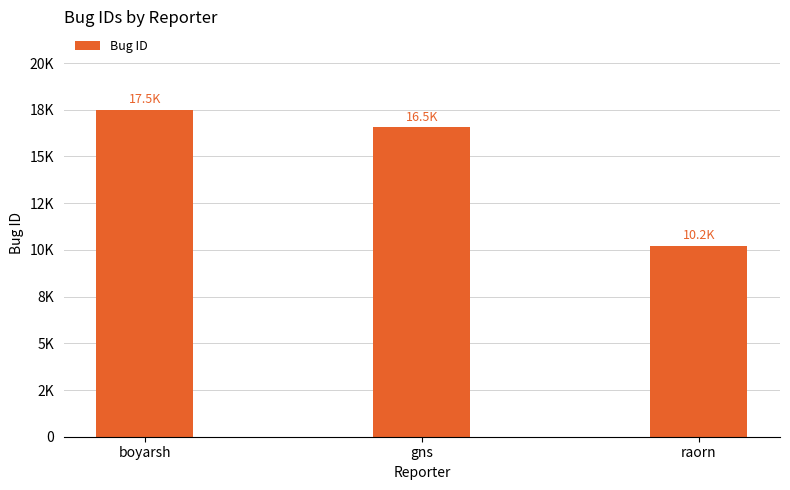

Rank the categories by value from lowest to highest.

raorn, gns, boyarsh